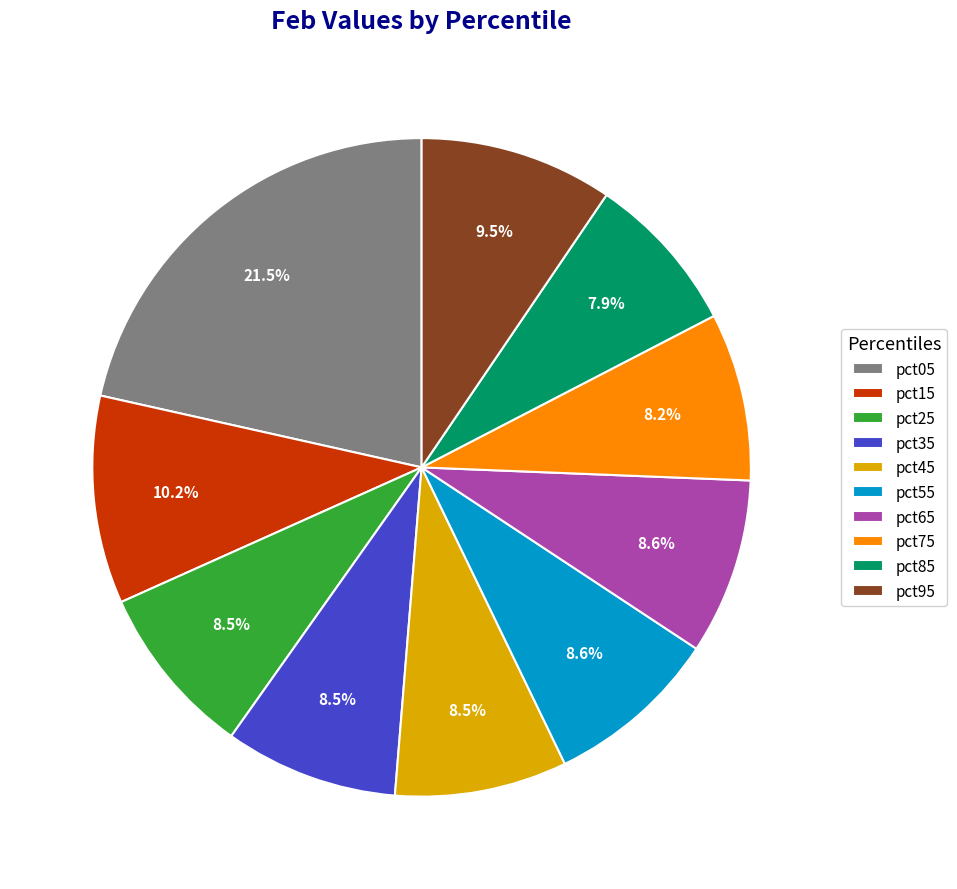

True or false: pct15 accounts for 4% of the total.

False